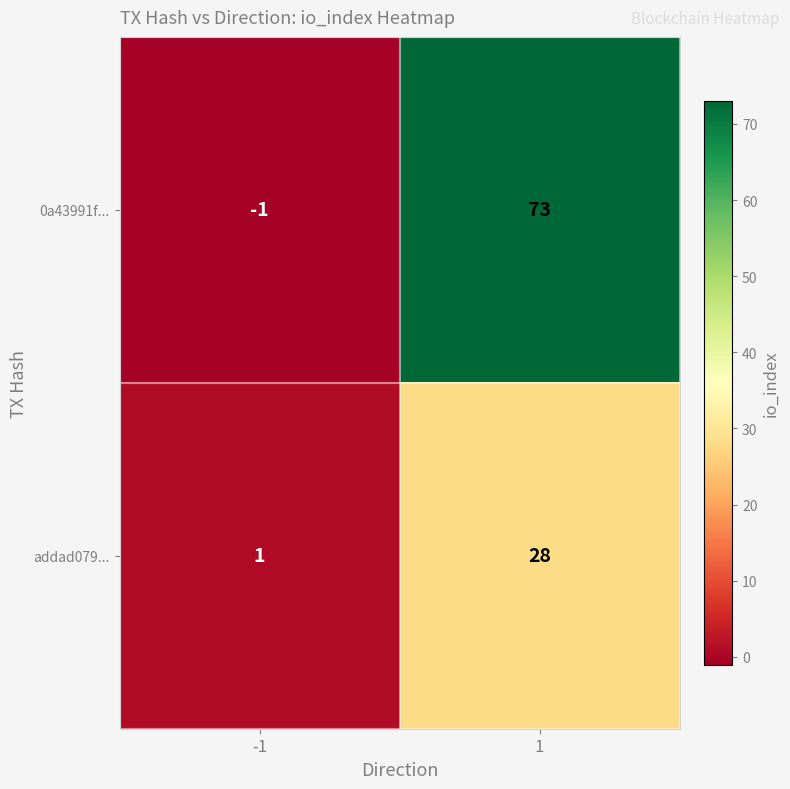

What is the difference between the maximum and minimum values in the addad079... series?

27